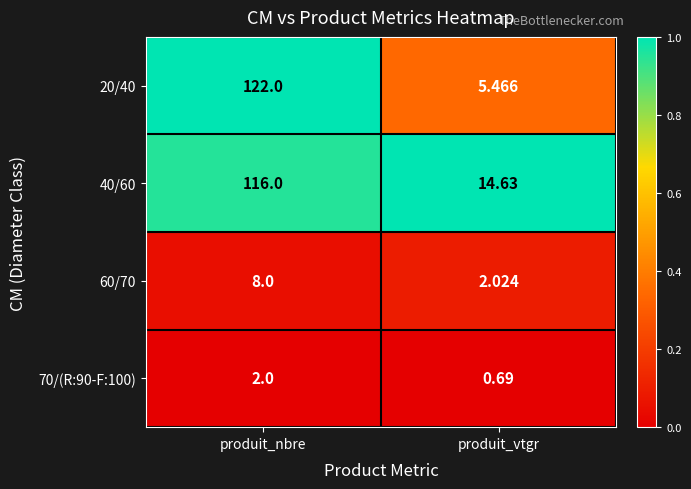

At which label does 60/70 reach its peak?

produit_nbre